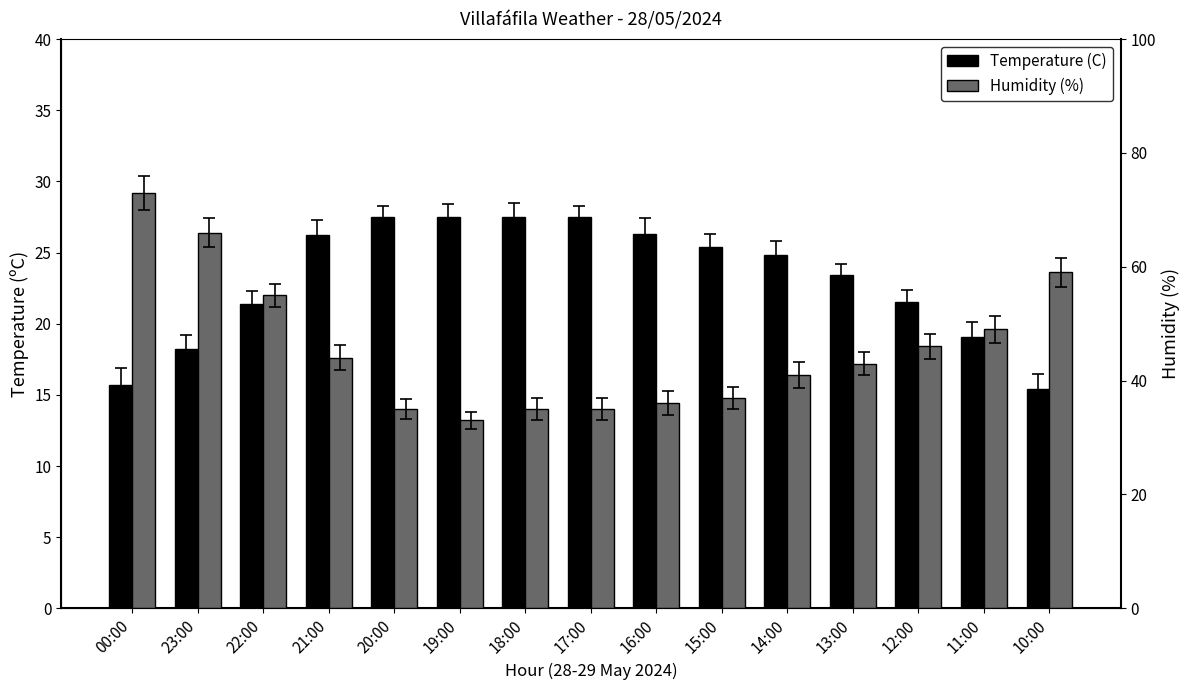

Reading left to right, extract all data points from this chart.

Temperature (C): 00:00=15.7	23:00=18.2	22:00=21.4	21:00=26.2	20:00=27.5	19:00=27.5	18:00=27.5	17:00=27.5	16:00=26.3	15:00=25.4	14:00=24.8	13:00=23.4	12:00=21.5	11:00=19.1	10:00=15.4
Humidity (%): 00:00=73.0	23:00=66.0	22:00=55.0	21:00=44.0	20:00=35.0	19:00=33.0	18:00=35.0	17:00=35.0	16:00=36.0	15:00=37.0	14:00=41.0	13:00=43.0	12:00=46.0	11:00=49.0	10:00=59.0